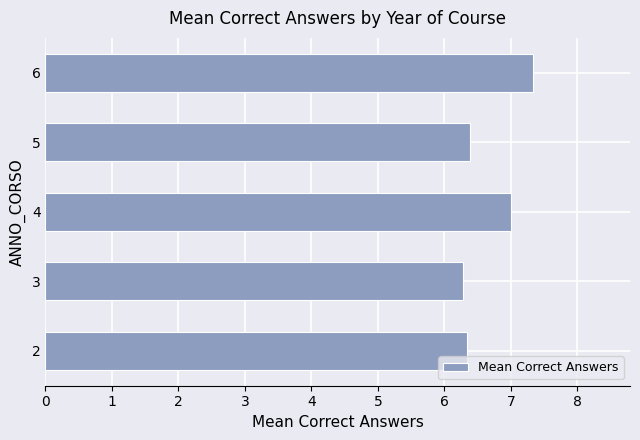

Is it true that the value at 2 is 6.3?

True